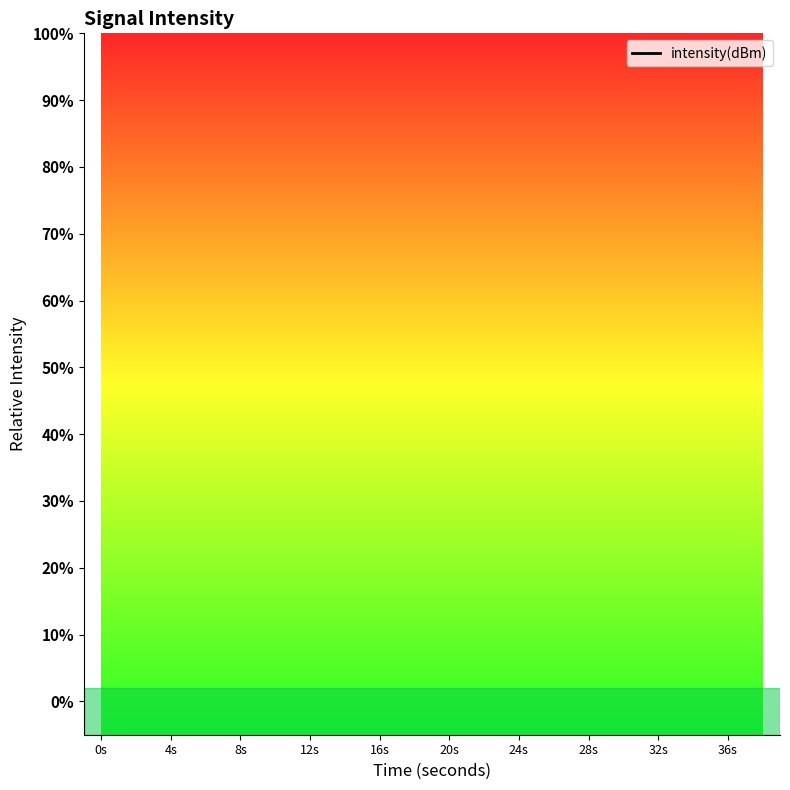

The chart shows a value of -91.0 at 36s. True or false?

False